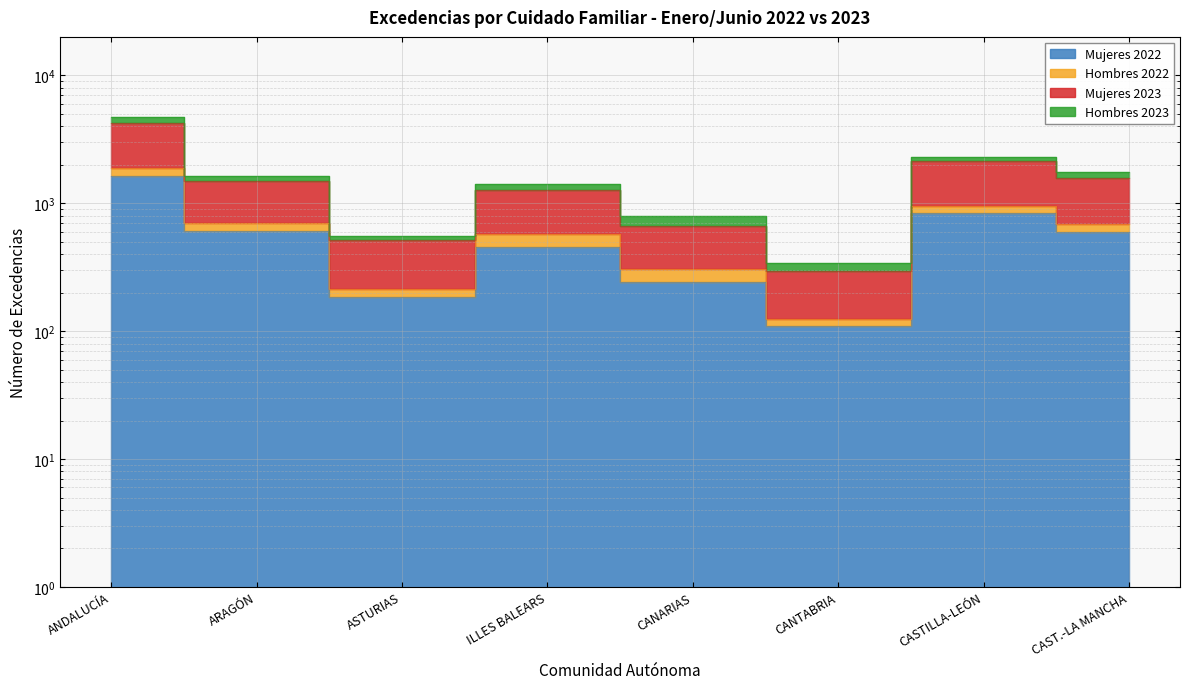

Which series has the largest range (max minus min)?

Mujeres 2023